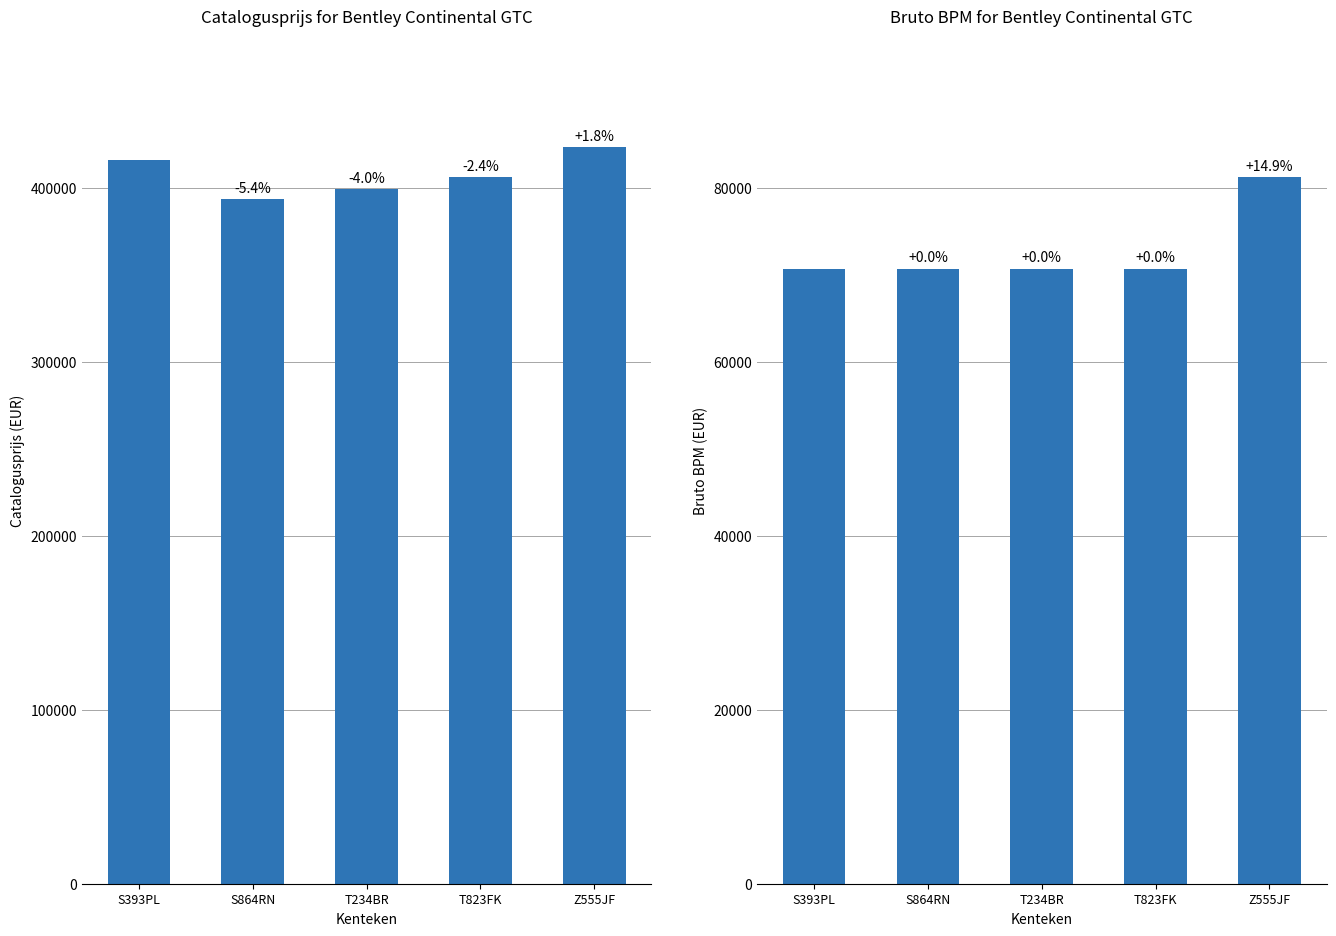

Where is catalogusprijs nearest to the value 408727?

T823FK